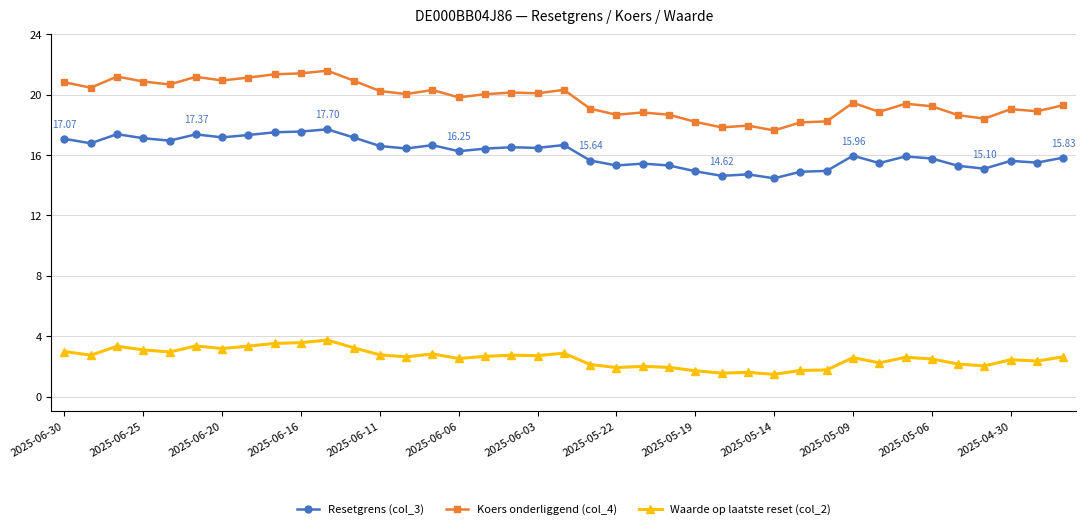

True or false: Resetgrens (col_3) and Koers onderliggend (col_4) intersect in this chart.

False